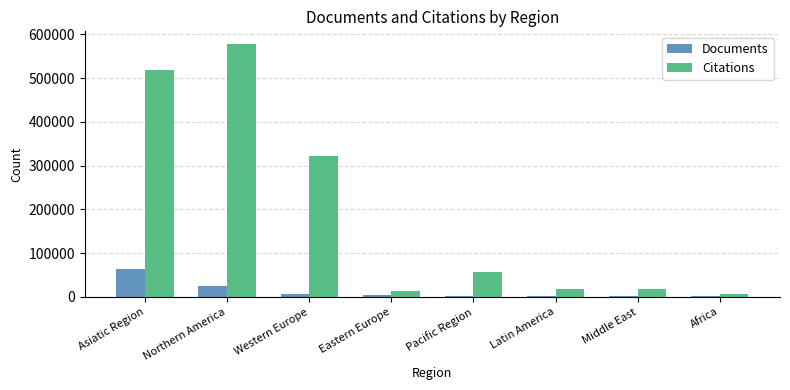

At which label is Documents closest to 32143?

Northern America